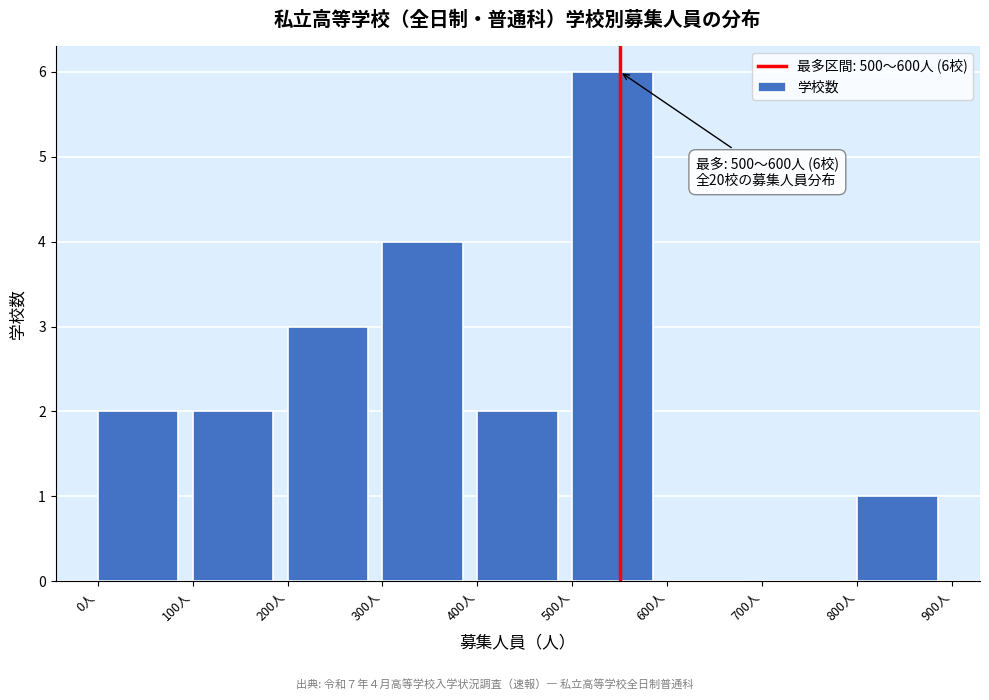

Over which range of the x-axis is the bar tallest?

500 to 600